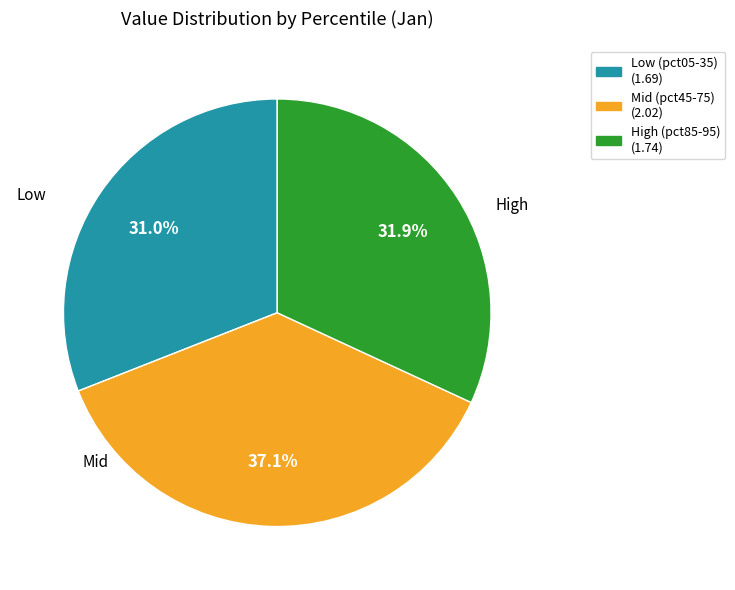

Is there any slice that represents more than half of the pie?

No